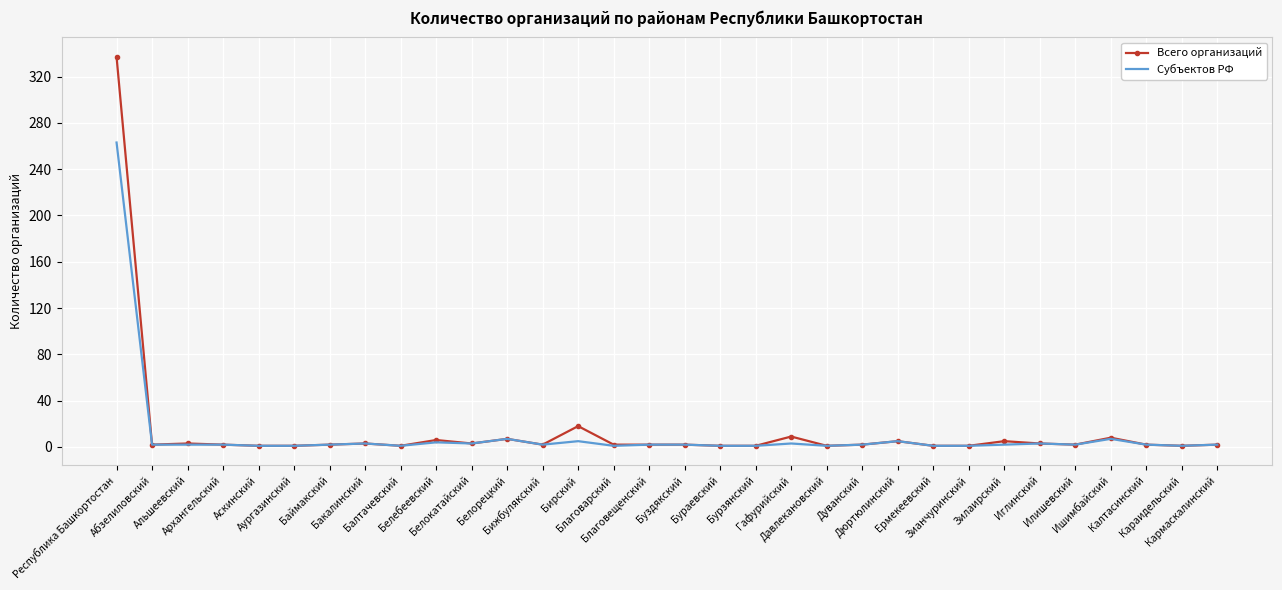

Rank the series by their maximum value, from highest to lowest.

Всего организаций, Субъектов РФ